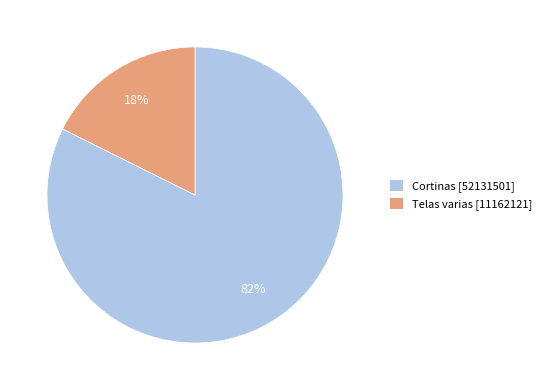

Which has a higher value, Telas varias or Cortinas?

Cortinas